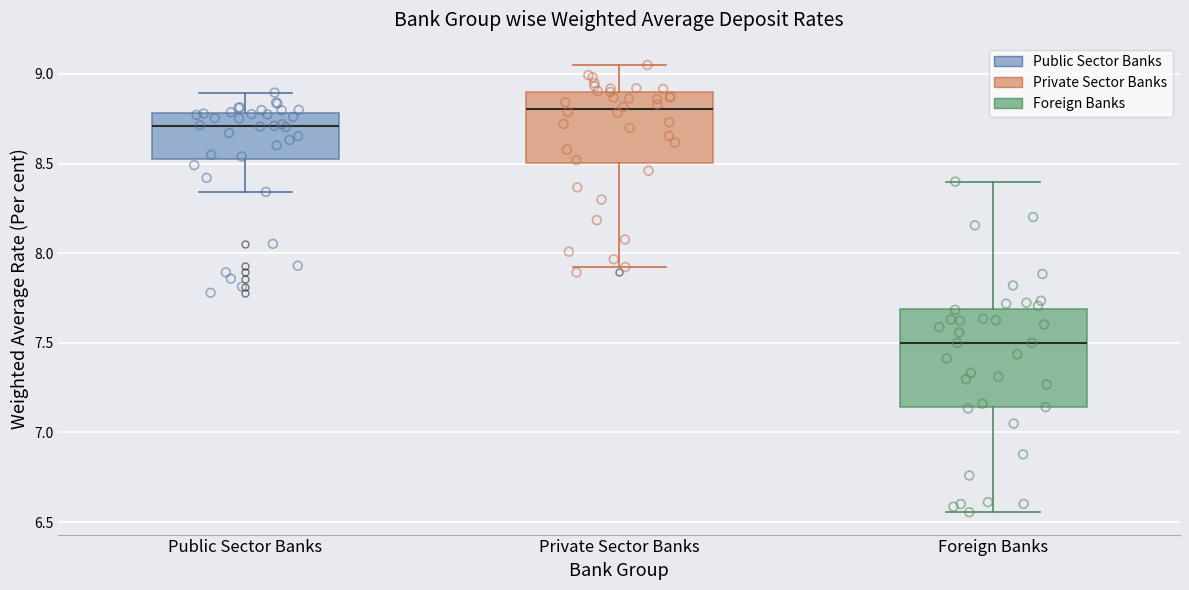

Reading left to right, read every box against the y-axis: the position of its median line, the range the box covers, and the ends of its whiskers. The values are not printed on the chart, so give them approximately, as read against the axis.

Public Sector Banks: median 8.70, box 8.55 to 8.80, whiskers 8.35 to 8.90
Private Sector Banks: median 8.80, box 8.50 to 8.90, whiskers 7.90 to 9.05
Foreign Banks: median 7.50, box 7.15 to 7.70, whiskers 6.55 to 8.40